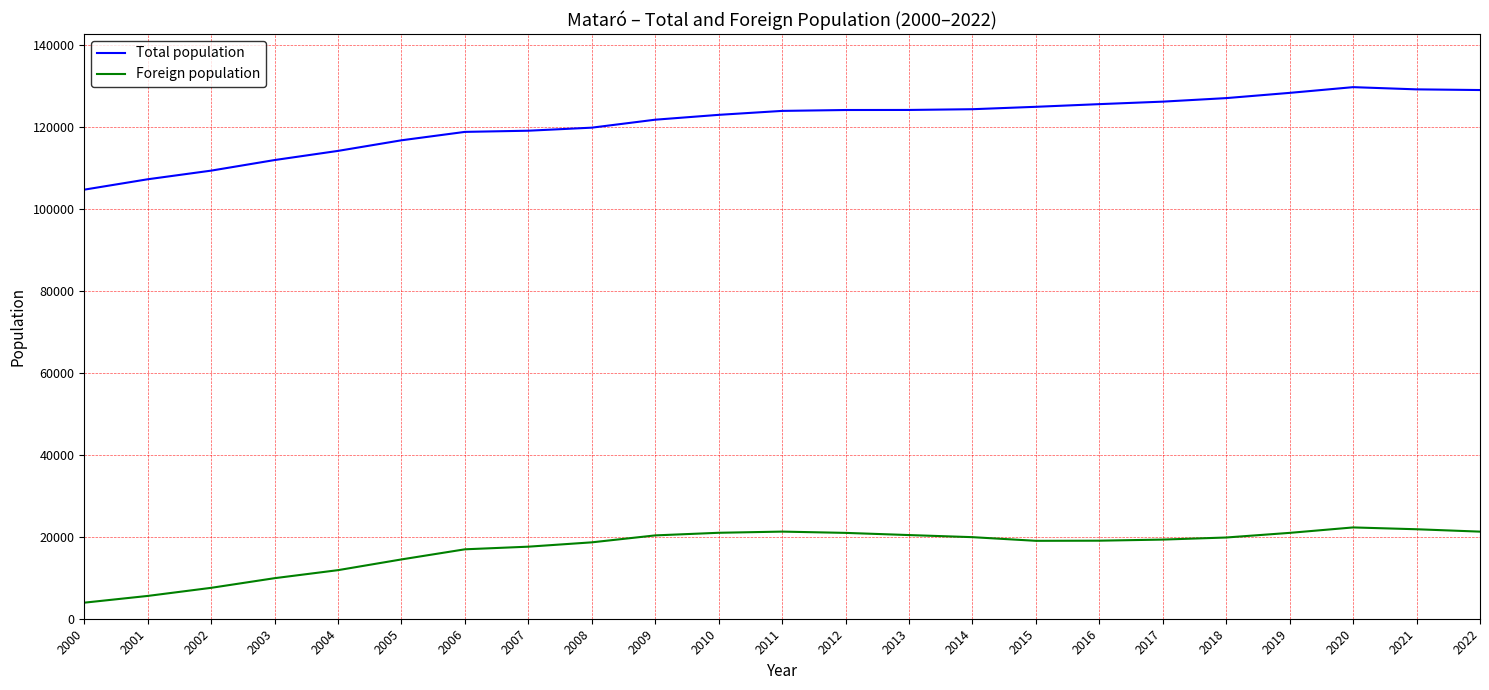

Which series has the largest range (max minus min)?

Total population